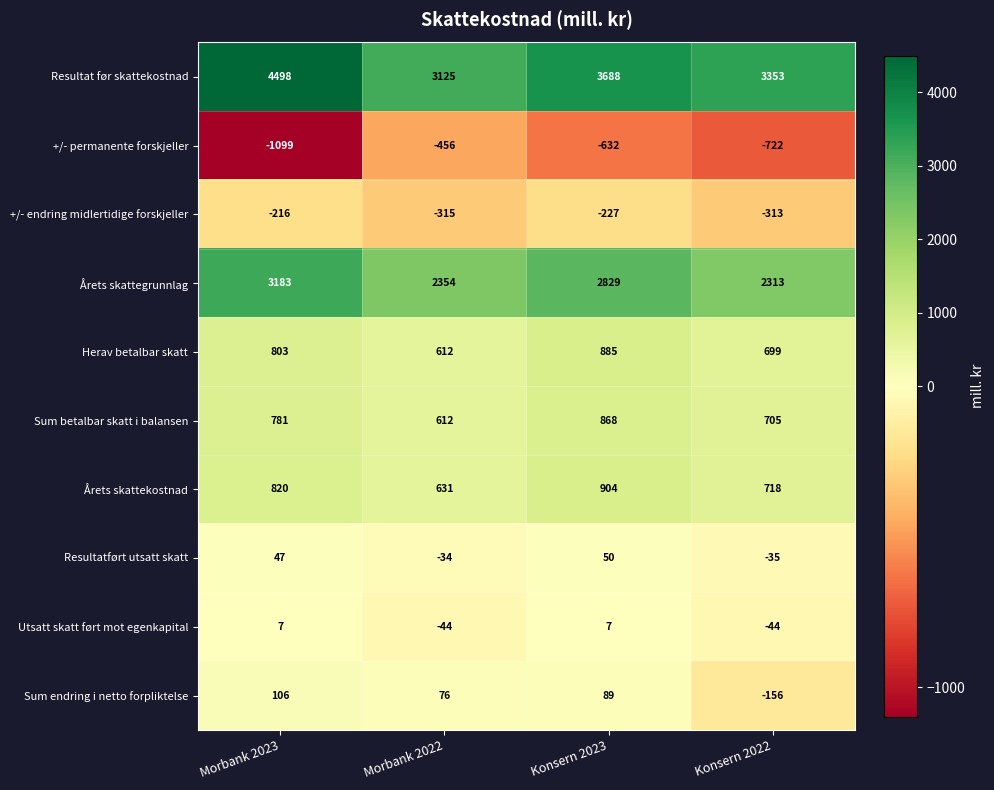

What is the sum of all Utsatt skatt ført mot egenkapital values?

-74